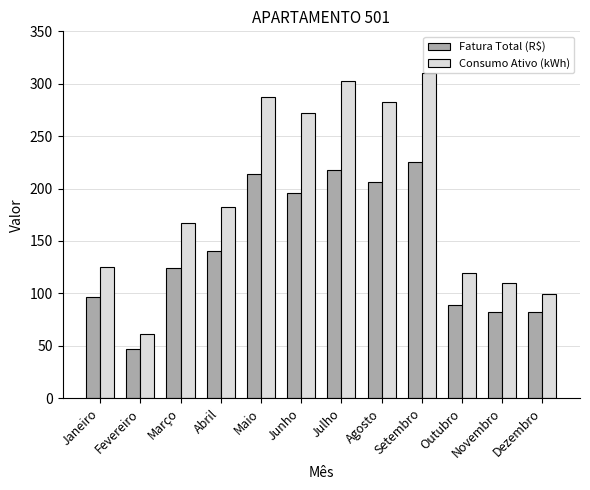

Which label corresponds to the largest value in the chart?

Setembro